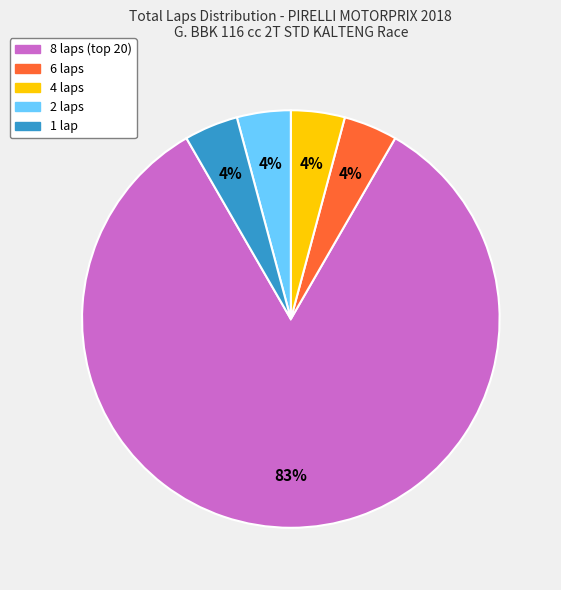

To the nearest percent, what is the average slice percentage?

20%